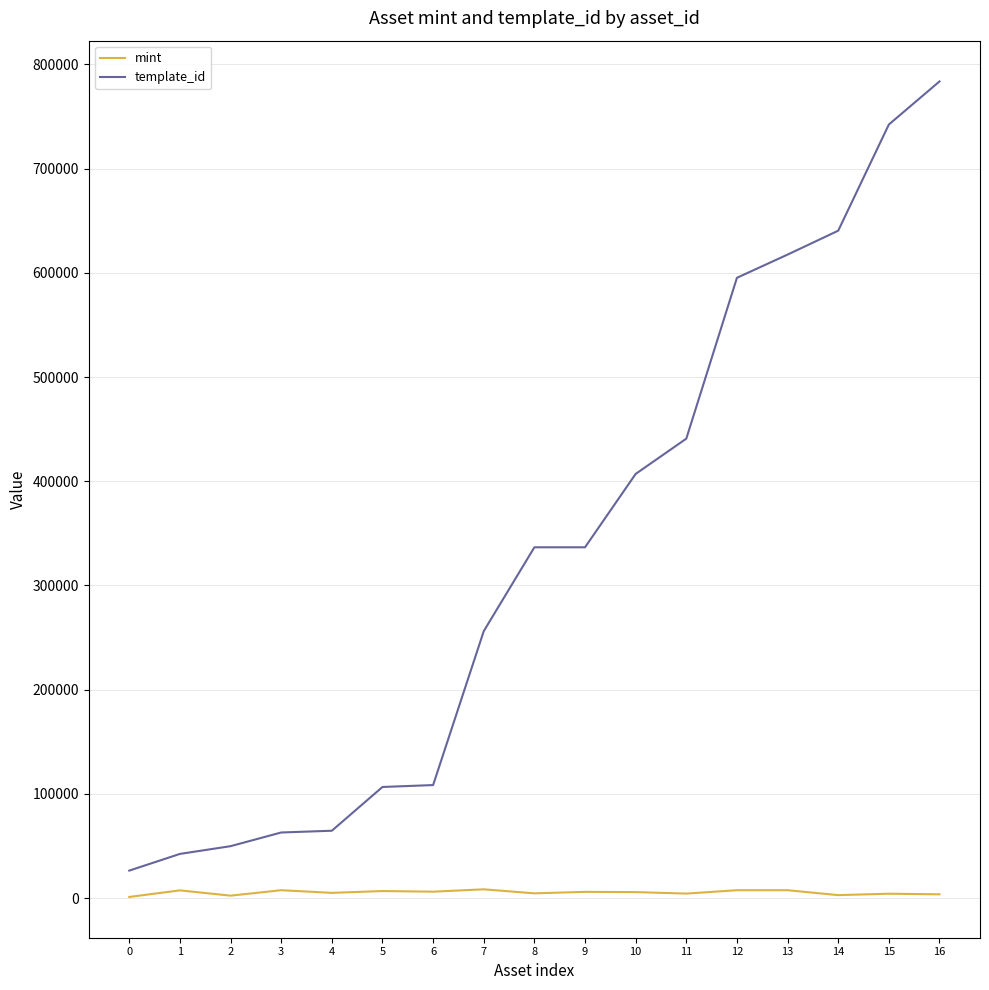

What is the lowest value of the mint series?

1123